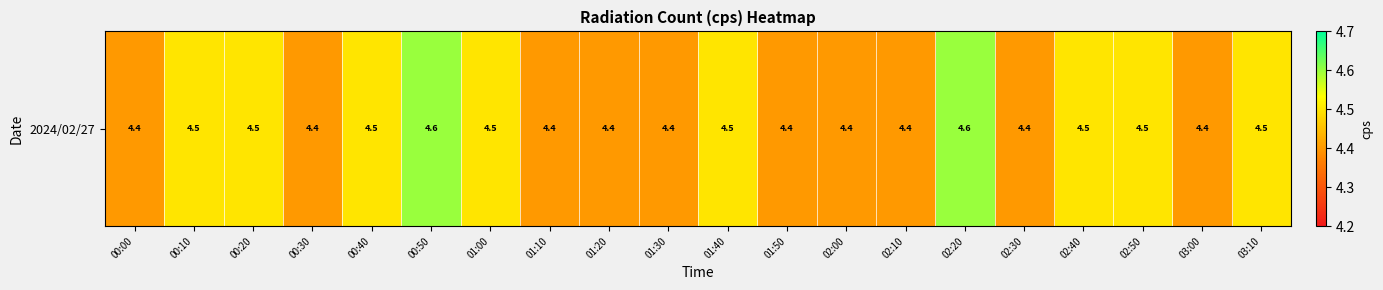

The value at 01:50 is 6.6. True or false?

False